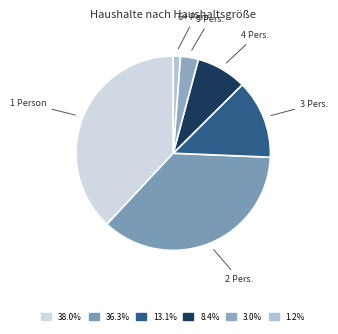

How many slices are in this pie chart?

6